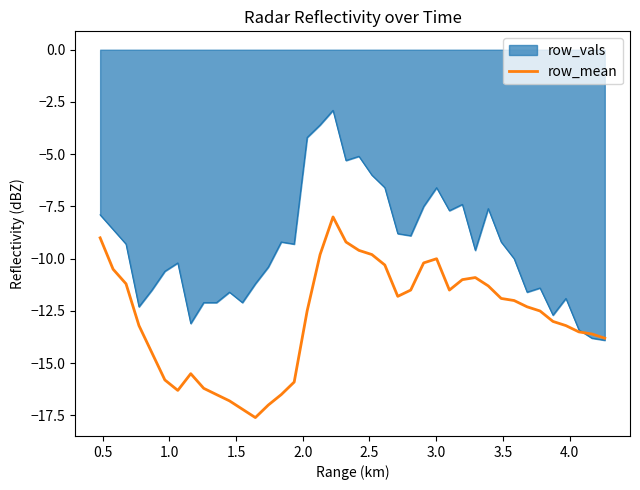

Which series has the largest range (max minus min)?

row_vals